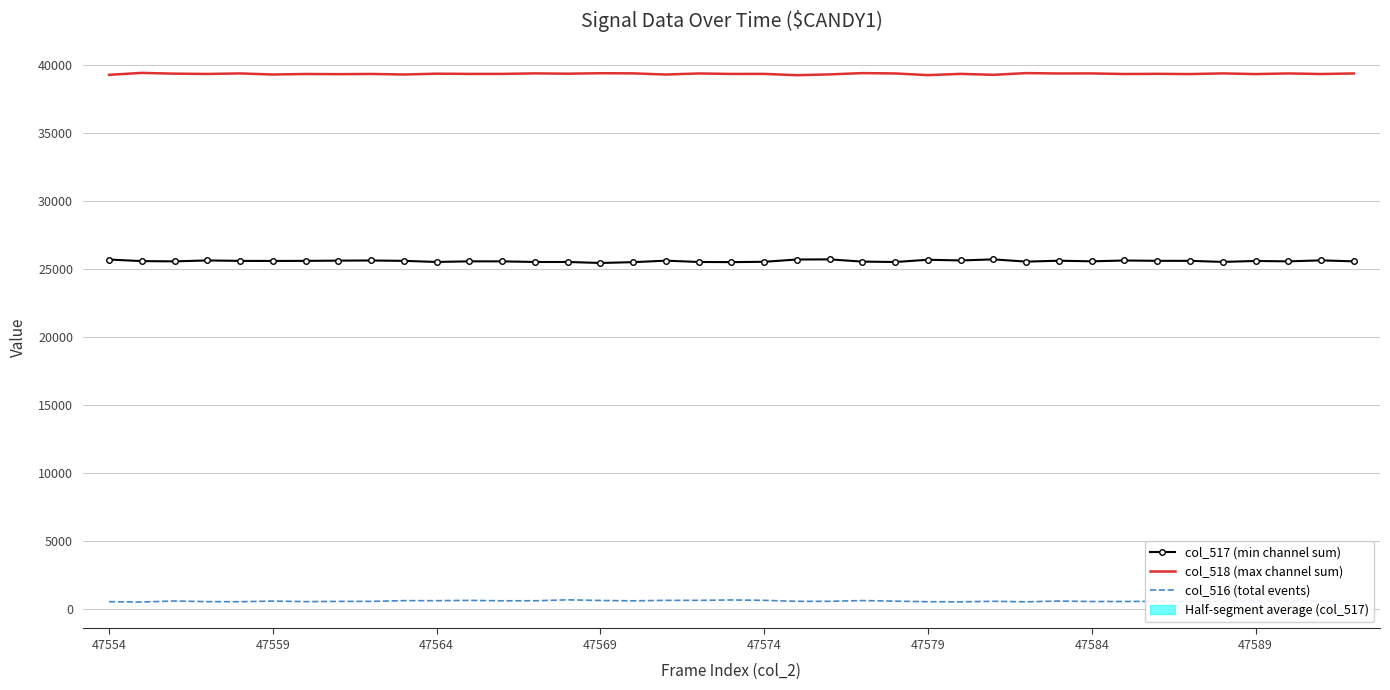

What is the greatest value displayed?

39415